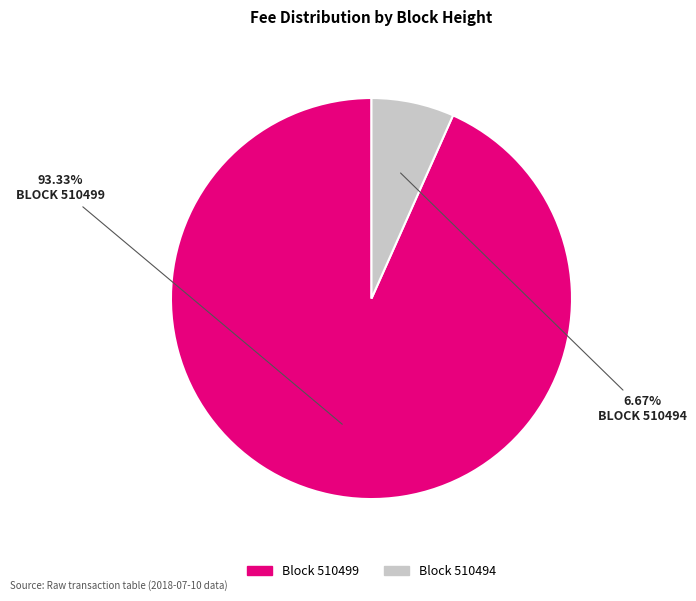

Count the number of slices in the pie.

2